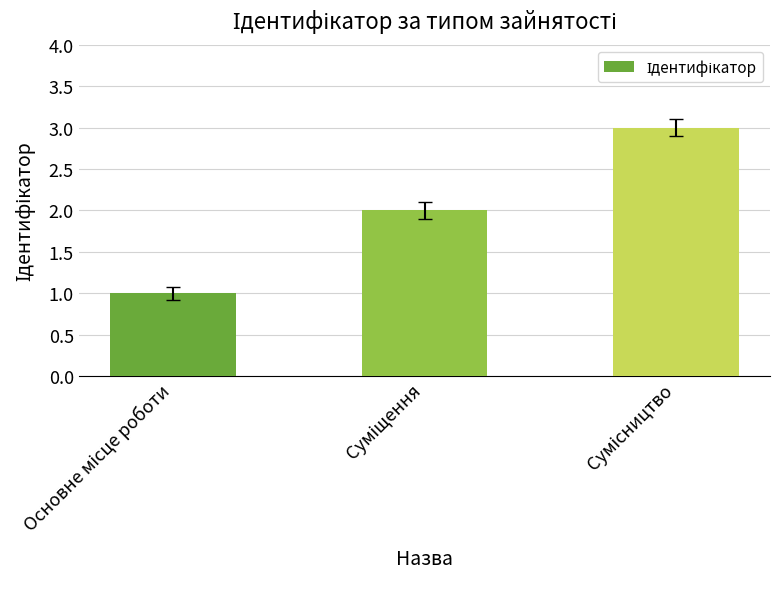

What is the sum of all values?

6